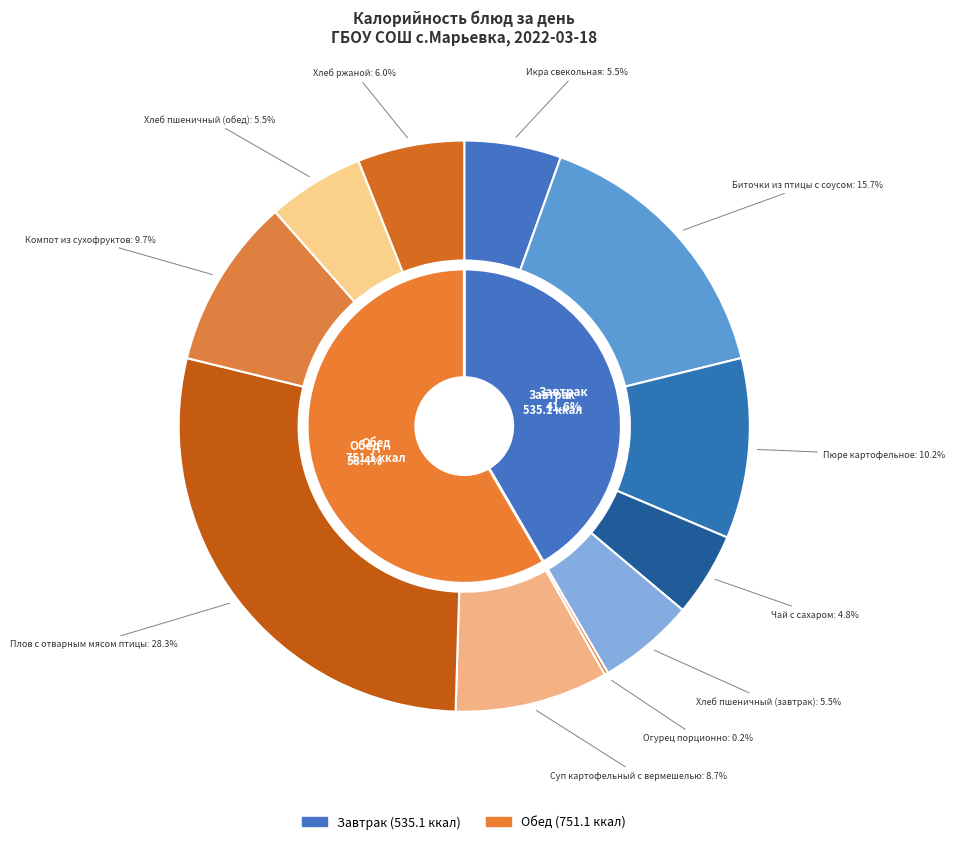

Rank the categories by value from lowest to highest.

Огурец порционно, Чай с сахаром, Хлеб пшеничный (завтрак), Хлеб пшеничный (обед), Икра свекольная, Хлеб ржаной, Суп картофельный с вермешелью, Компот из сухофруктов, Пюре картофельное, Биточки из птицы с соусом, Плов с отварным мясом птицы